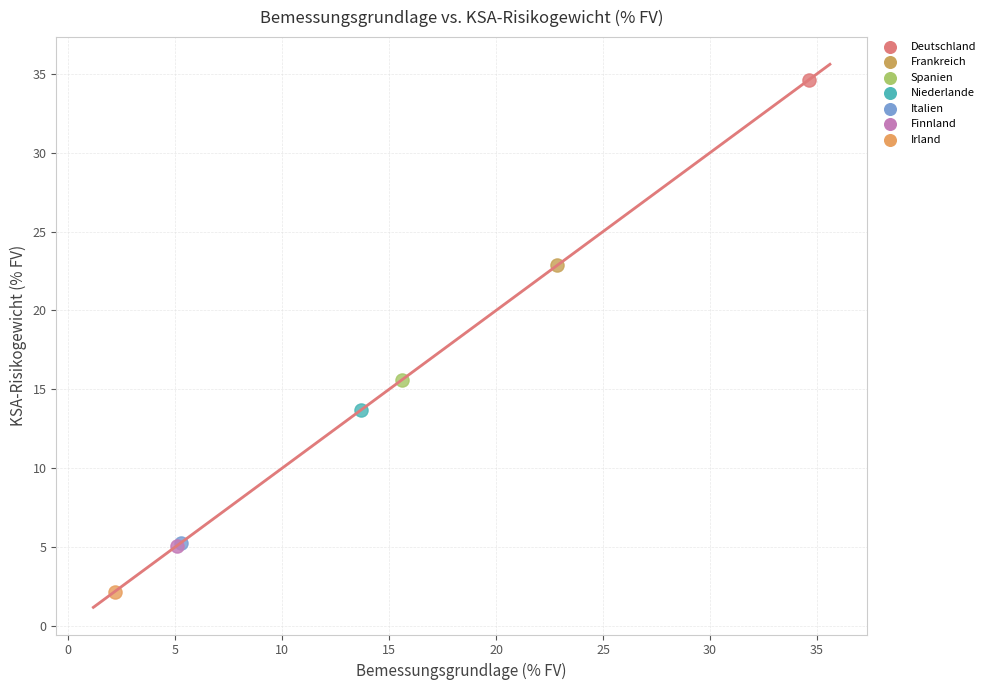

Which series reaches the maximum Y coordinate?

Deutschland